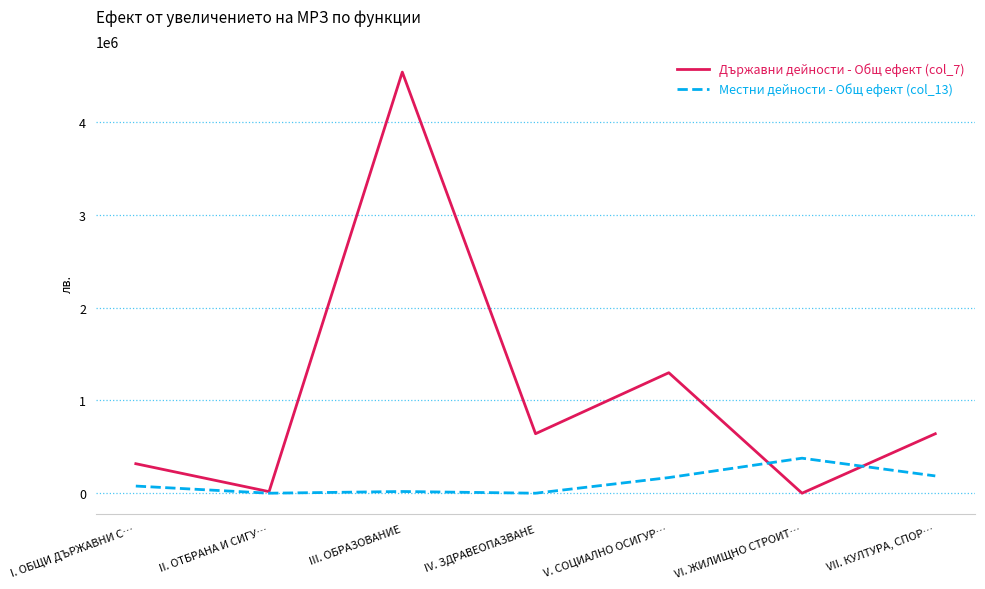

What is the maximum value shown in the chart?

4538405